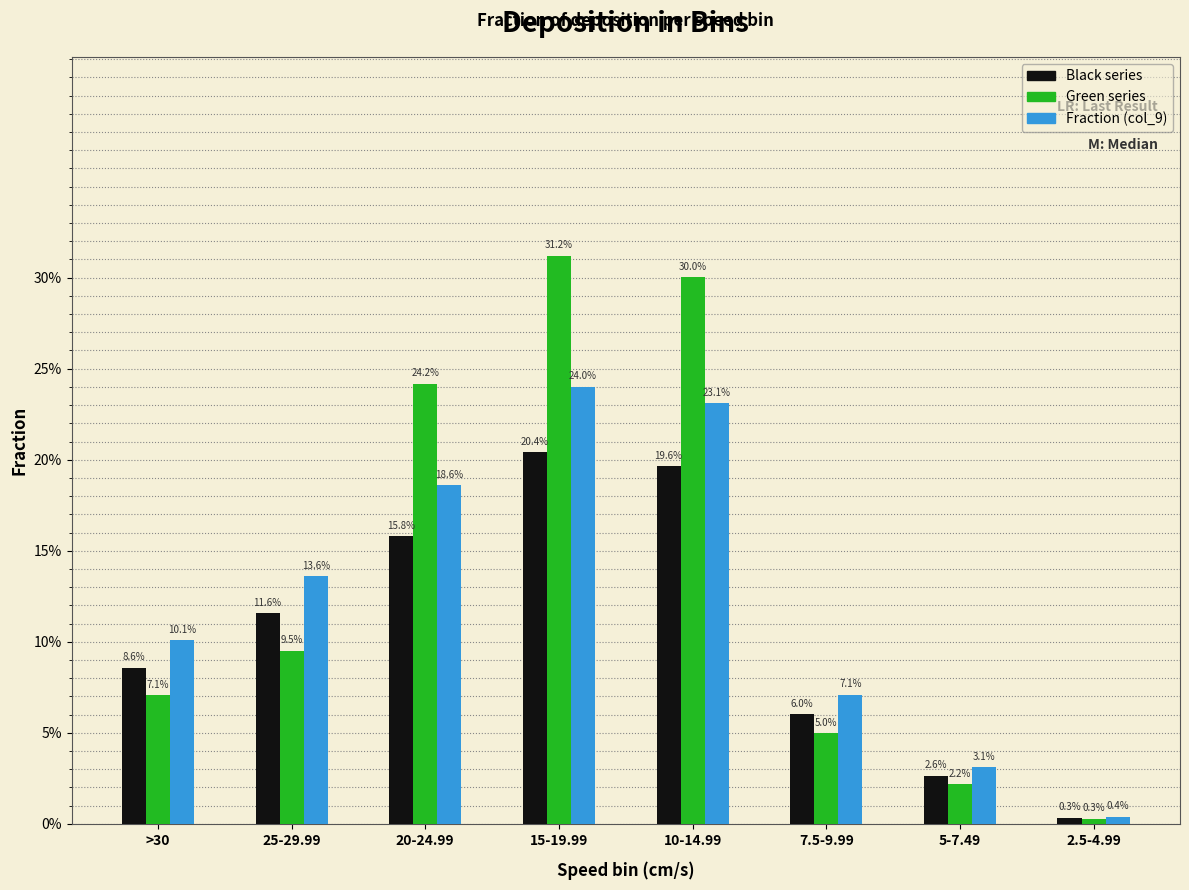

What is the label of the 4th bar from the left?

15-19.99